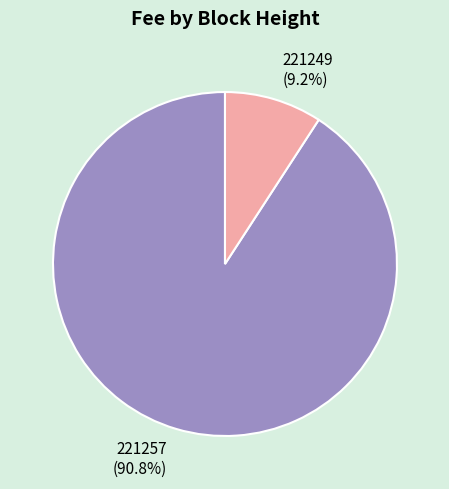

What percentage do 221249 and 221257 together represent?

100.0%